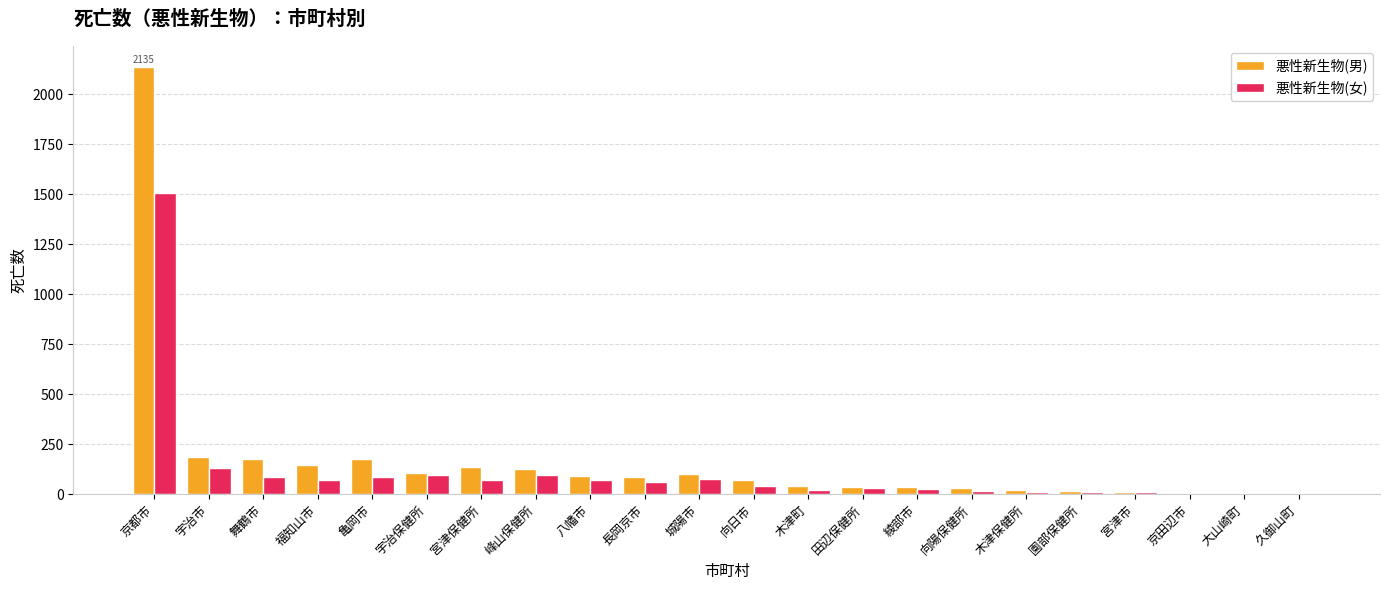

Where is 悪性新生物(男) nearest to the value 1070?

宇治市